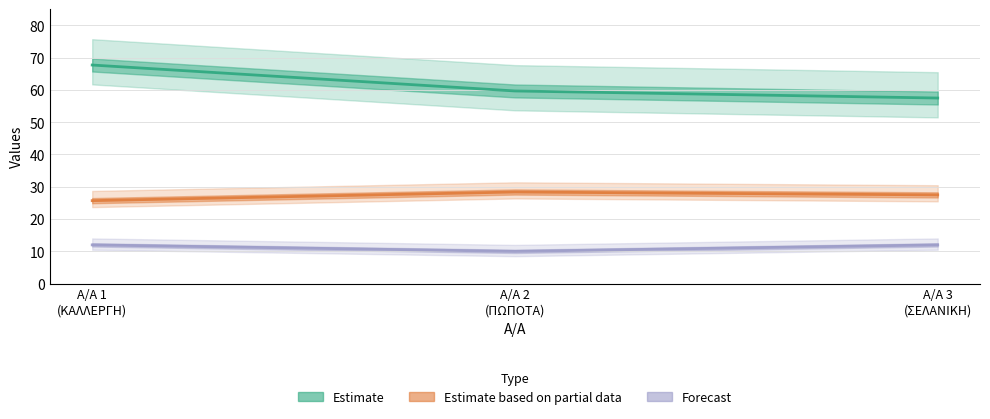

What is the total value across all series at Α/Α 3
(ΣΕΛΑΝΙΚΗ)?

97.0